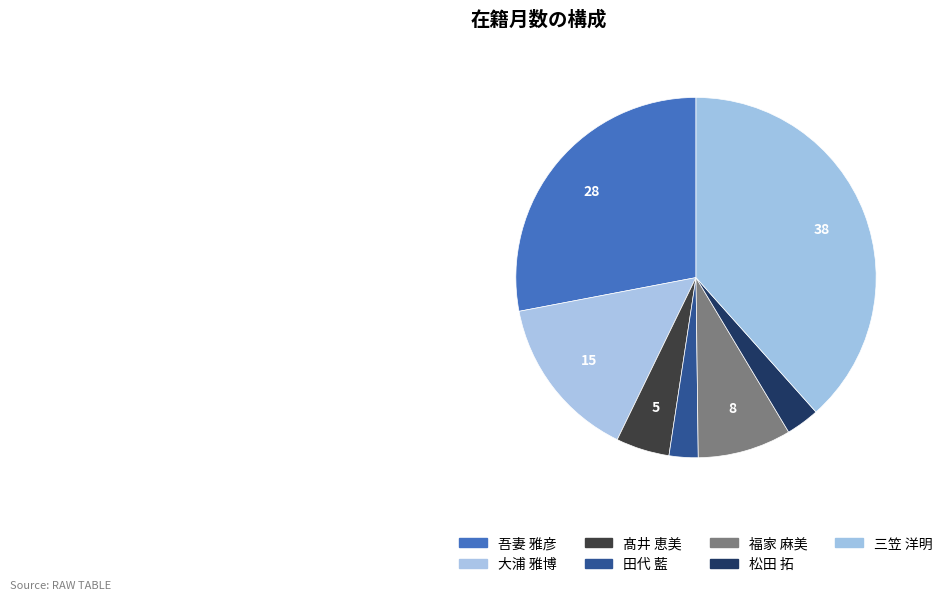

What is the largest slice in the pie chart?

三笠 洋明